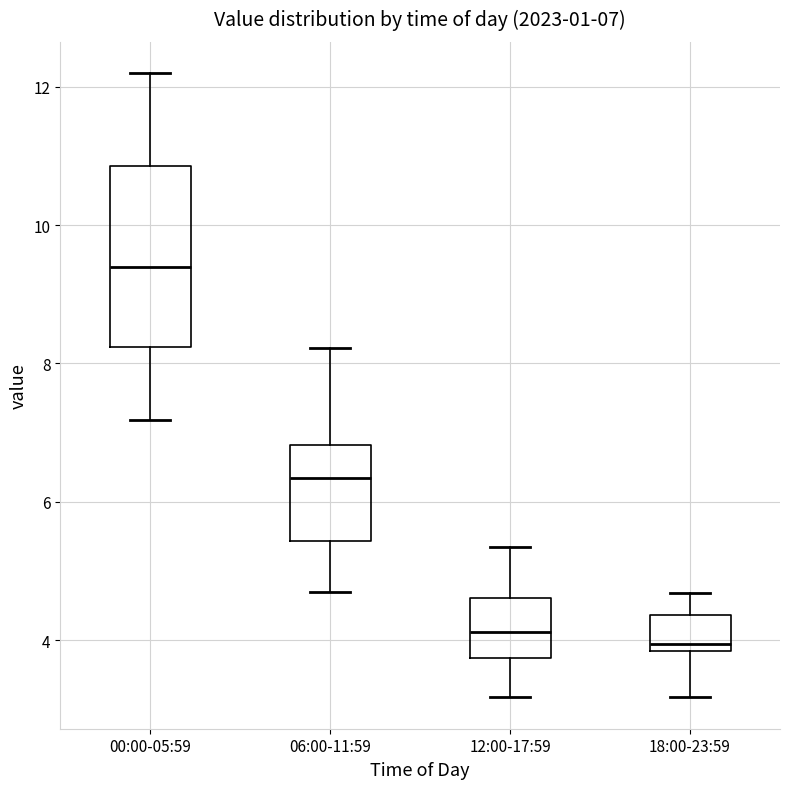

Which box's median line is the highest?

00:00-05:59